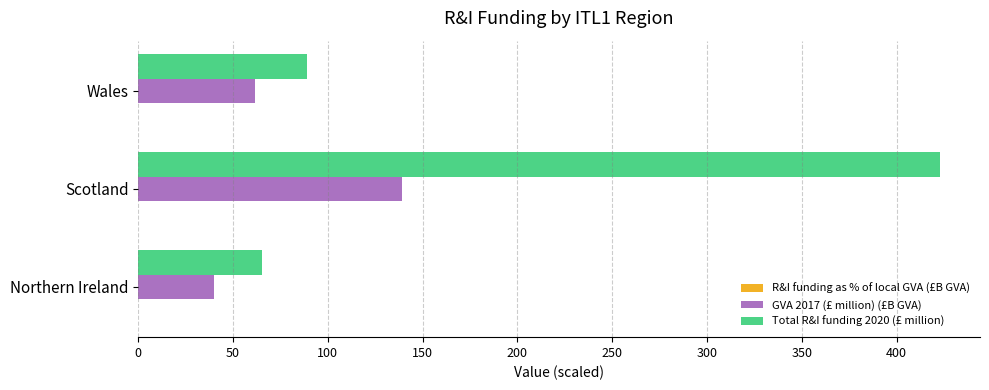

At which label is Total R&I funding 2020 (£ million) closest to 244?

Wales